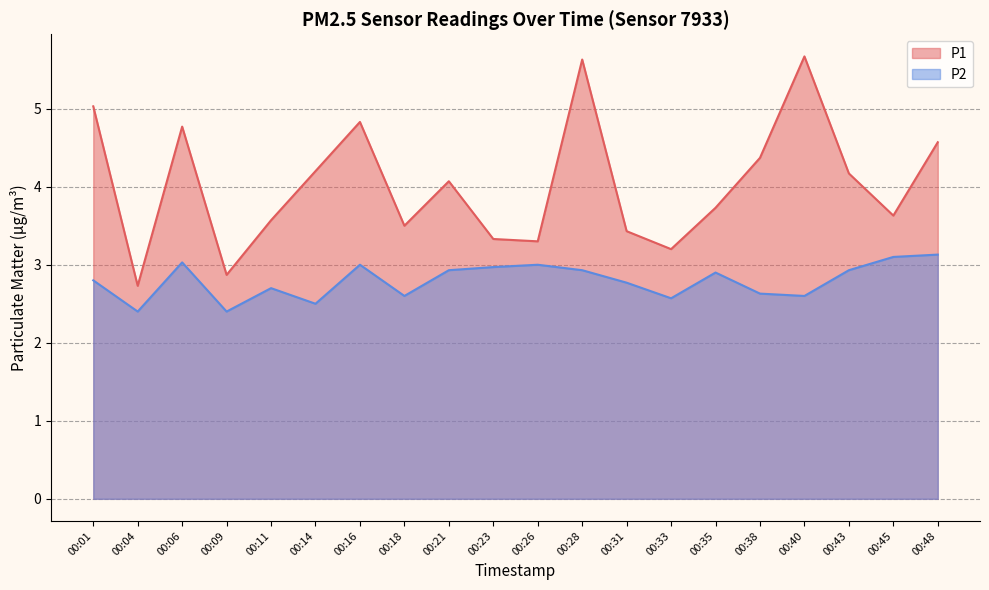

True or false: P2 and P1 cross at least once.

False